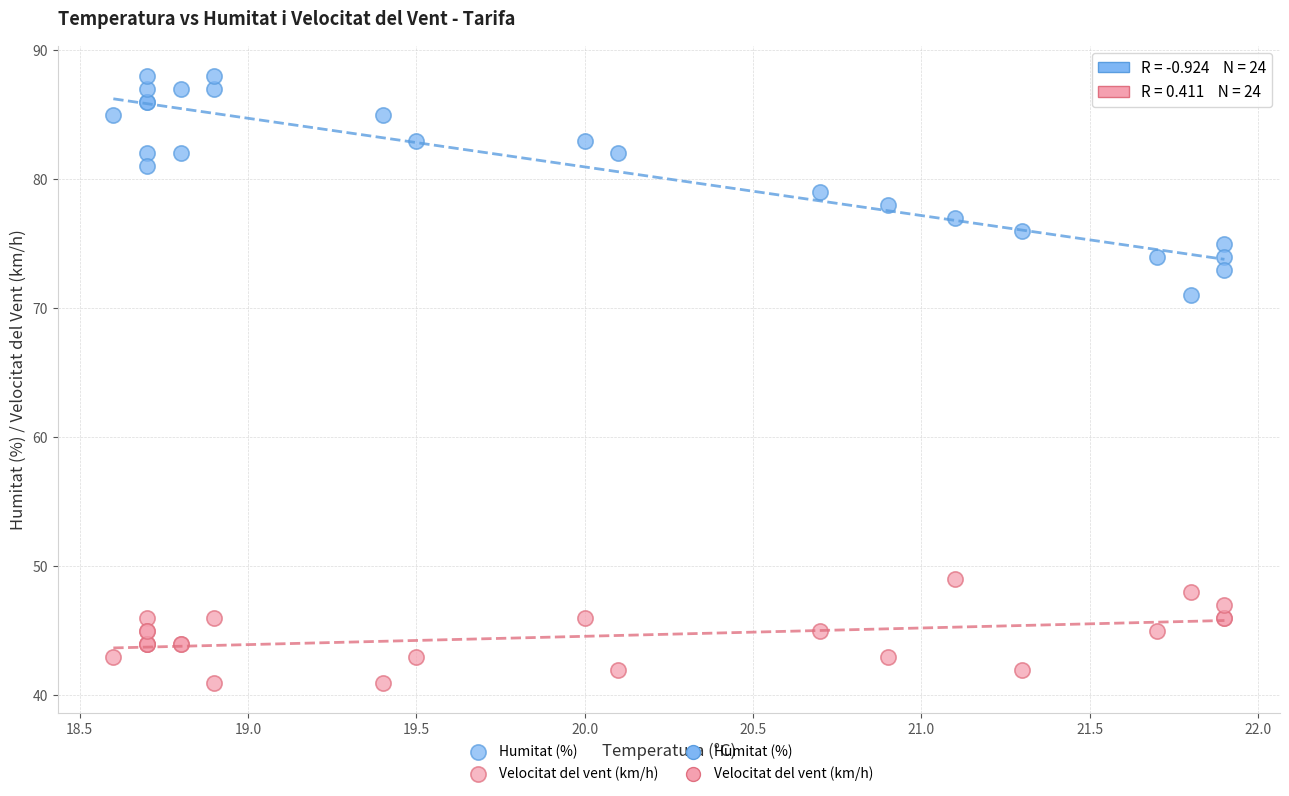

Which series reaches the minimum Y coordinate?

Velocitat del vent (km/h)